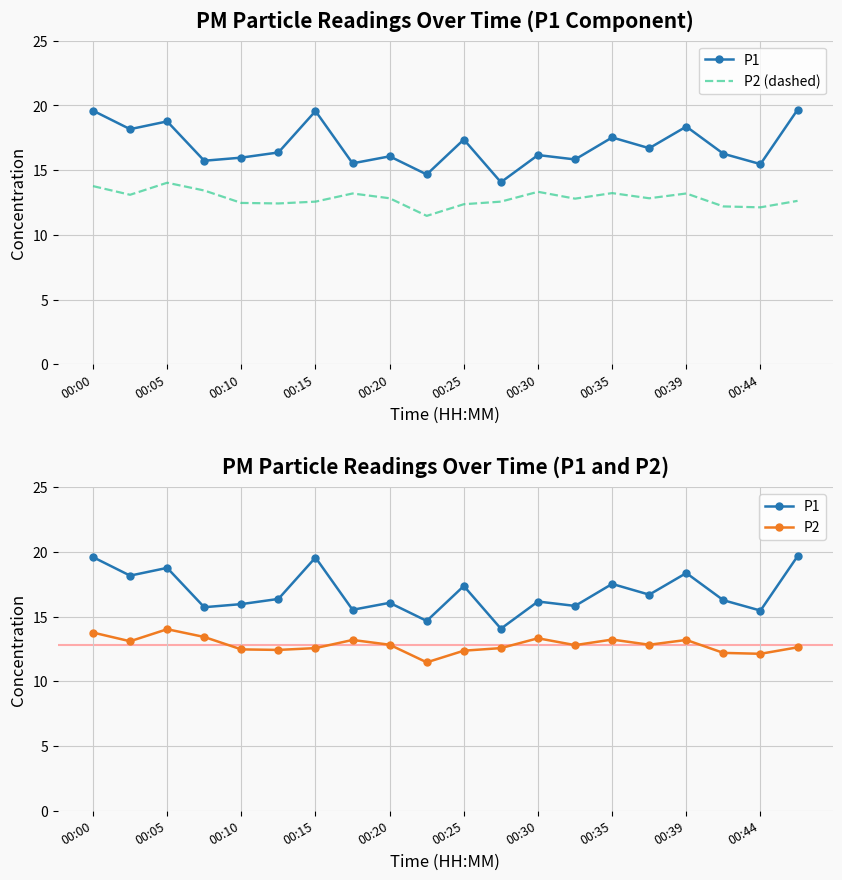

How many series are shown in this chart?

3